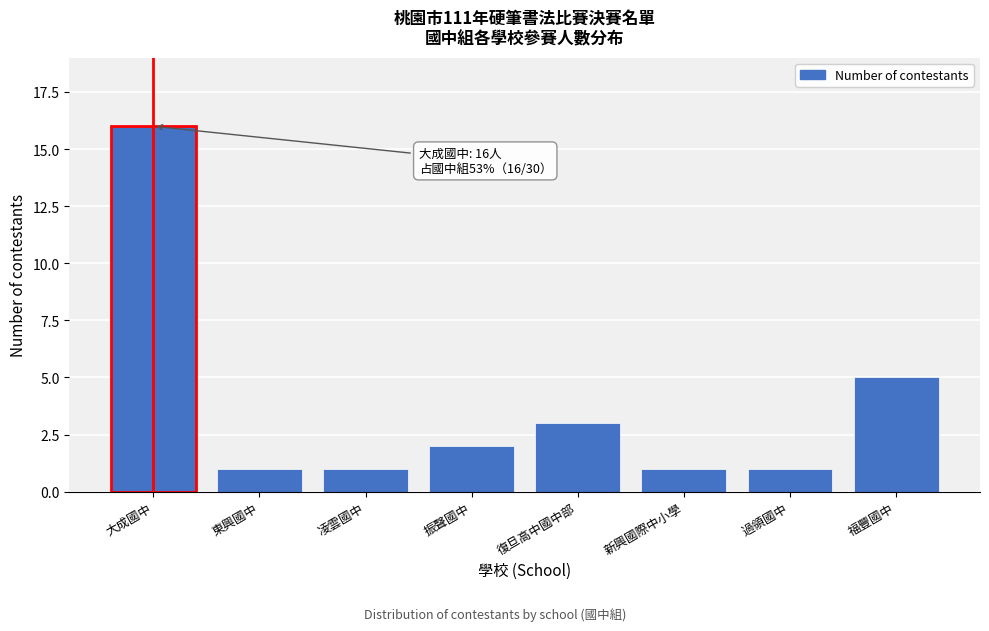

Reading left to right, list all the values displayed in this chart.

大成國中=16	東興國中=1	凌雲國中=1	振聲國中=2	復旦高中國中部=3	新興國際中小學=1	過領國中=1	福豐國中=5